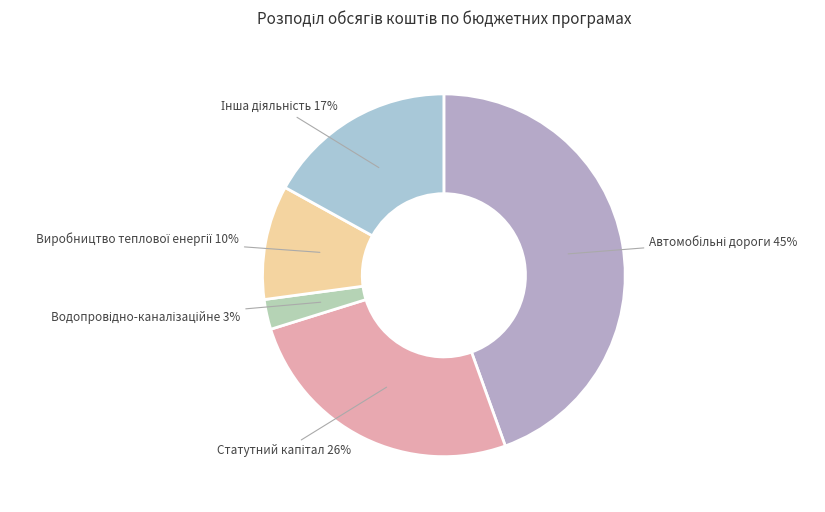

How many segments does this pie chart have?

5